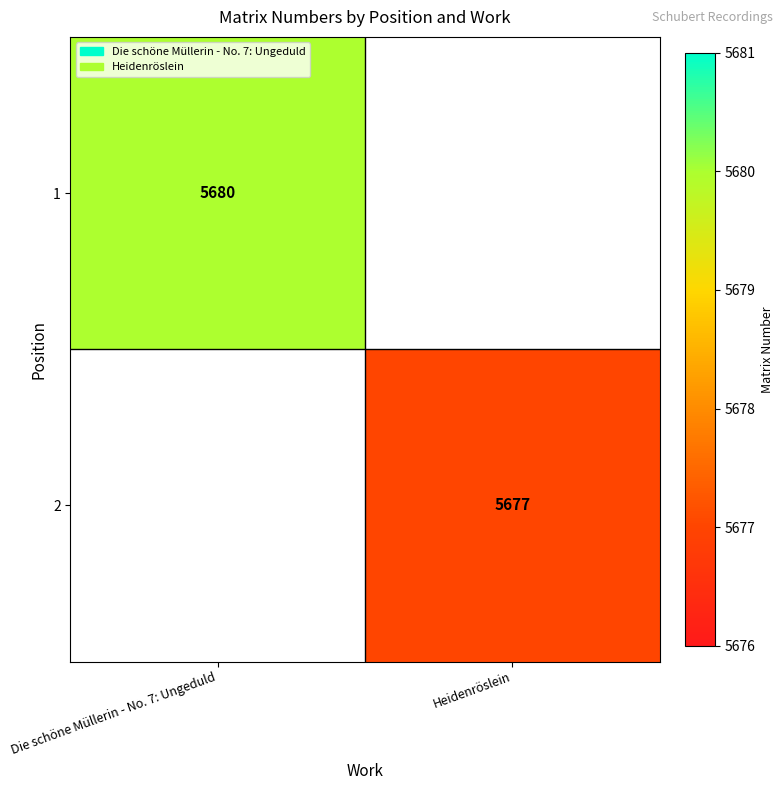

Is the value of 1 at Die schöne Müllerin - No. 7: Ungeduld greater than the value of 2 at Heidenröslein?

Yes